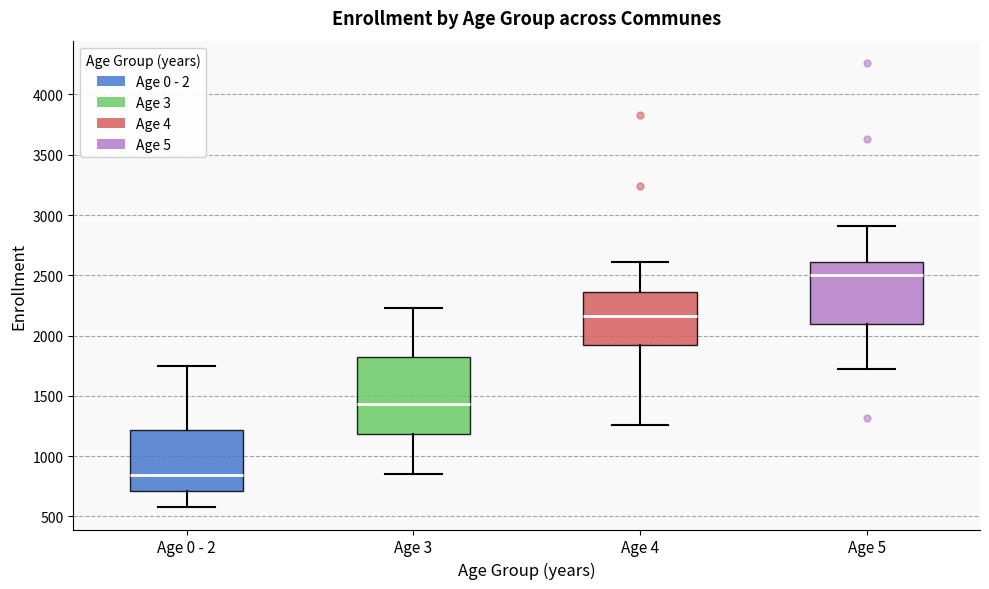

Where does the upper whisker of the box for Age 0 - 2 end on the y-axis? The values are not printed on the chart, so give them approximately, as read against the axis.

1750